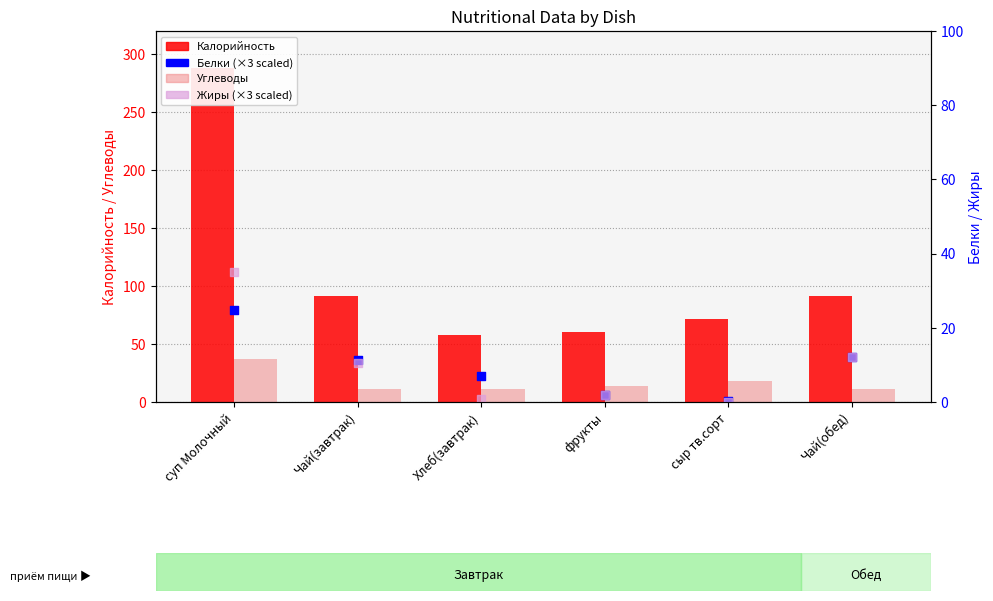

Which series has the largest Y range (max minus min)?

Калорийность